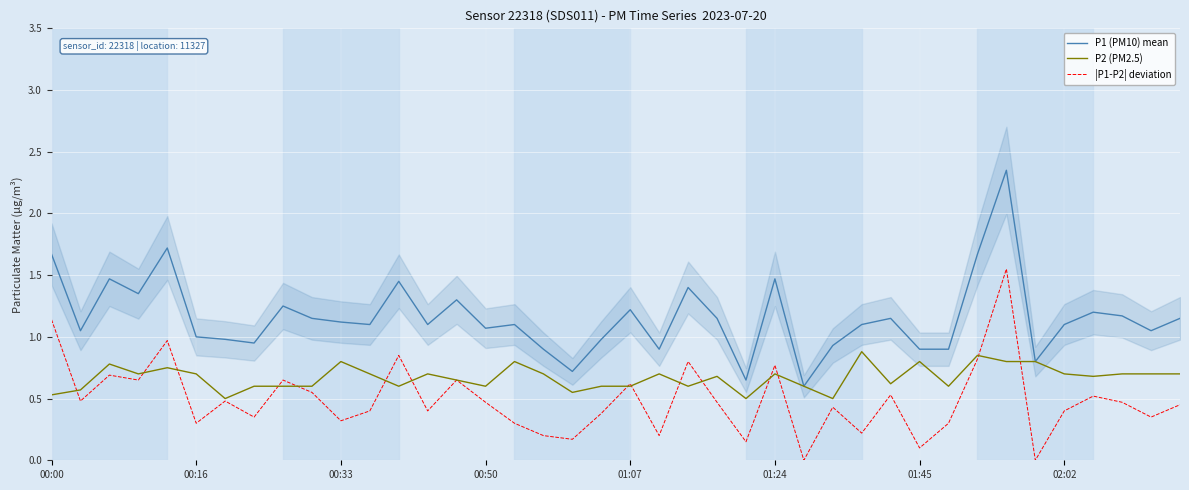

Where is |P1-P2| deviation nearest to the value 0?

26